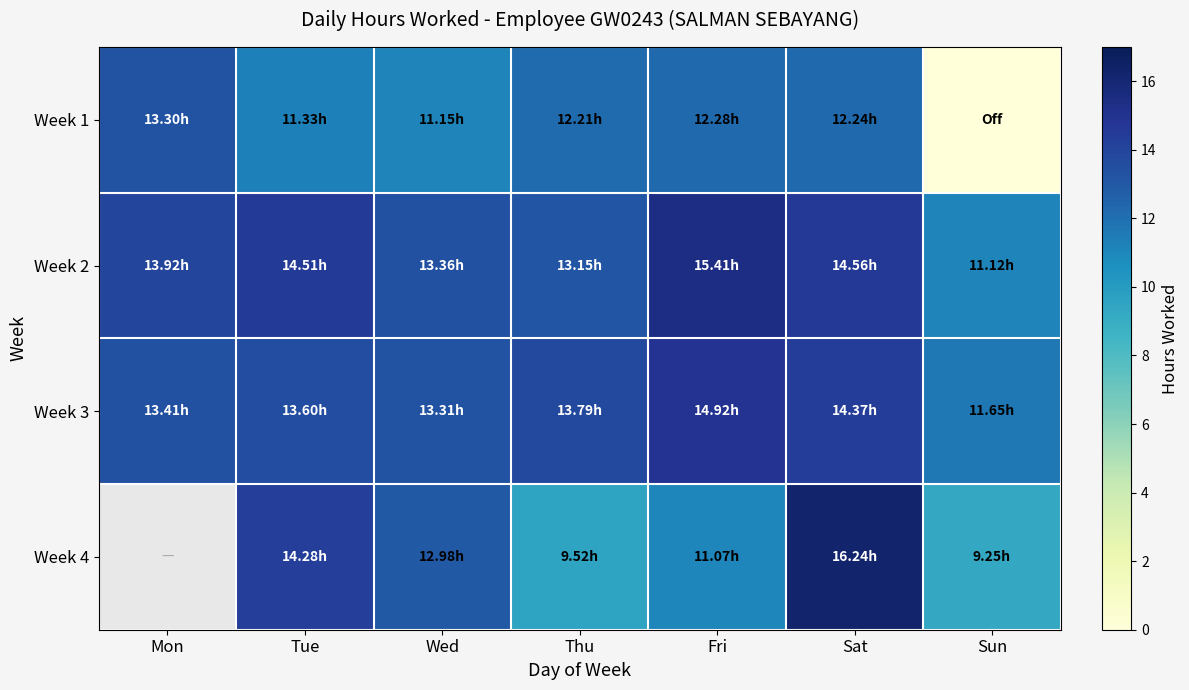

Which category has the highest value in the Week 1 series?

Mon